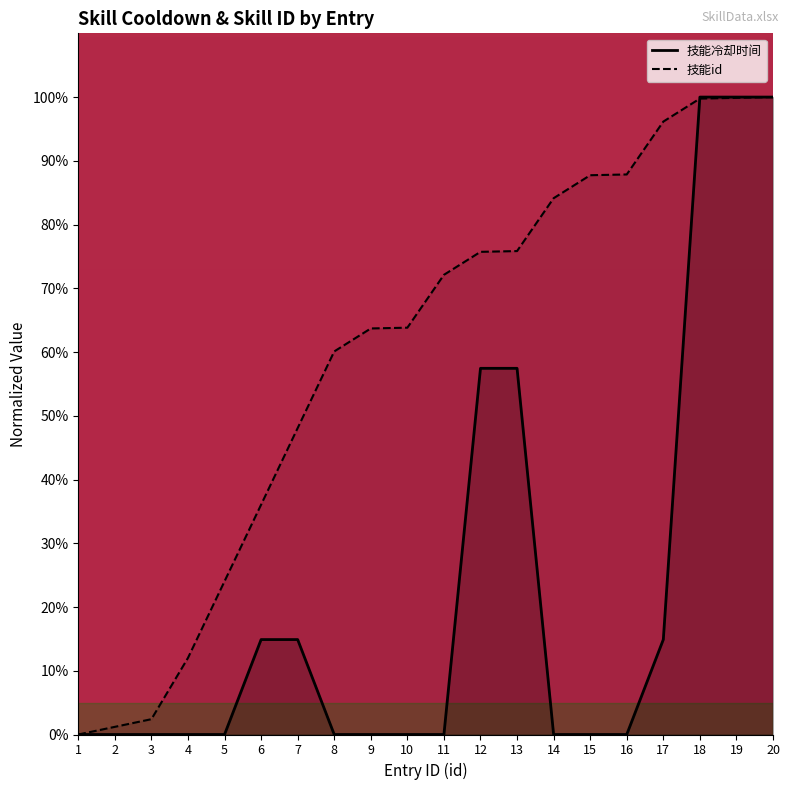

Which series has the largest range (max minus min)?

技能冷却时间